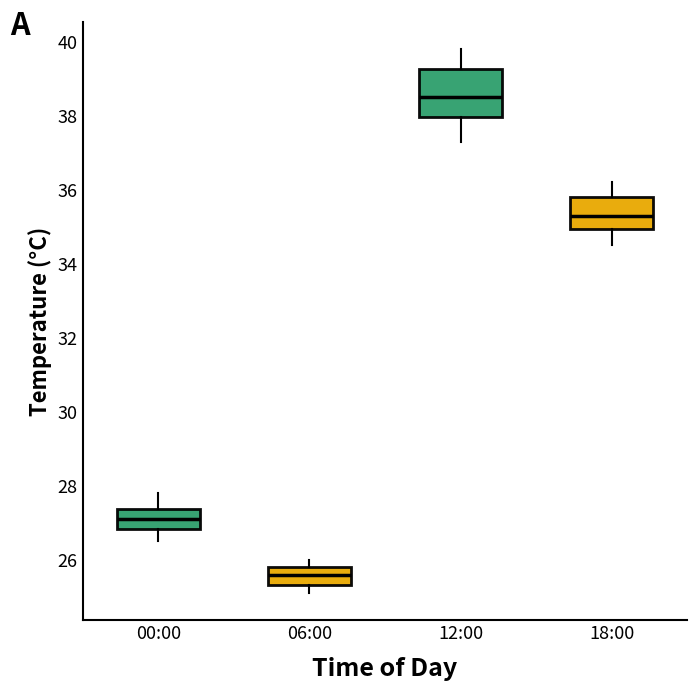

Reading left to right, transcribe this box plot: for each box, give where its median line is, the range the box spans, and where its two whiskers end, as read against the y-axis. The values are not printed on the chart, so give them approximately, as read against the axis.

00:00: median 27.2, box 26.8 to 27.4, whiskers 26.6 to 27.8
06:00: median 25.6, box 25.4 to 25.8, whiskers 25.2 to 26.0
12:00: median 38.6, box 38.0 to 39.2, whiskers 37.4 to 39.8
18:00: median 35.4, box 35.0 to 35.8, whiskers 34.6 to 36.2